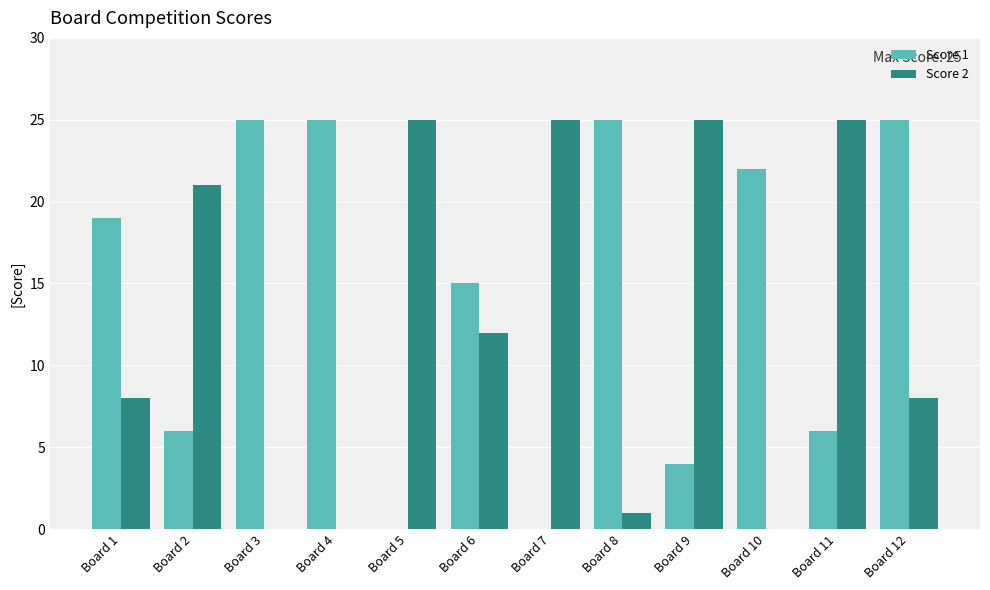

Reading left to right, what are all the values shown in this chart?

Score 1: 19	6	25	25	0	15	0	25	4	22	6	25
Score 2: 8	21	0	0	25	12	25	1	25	0	25	8